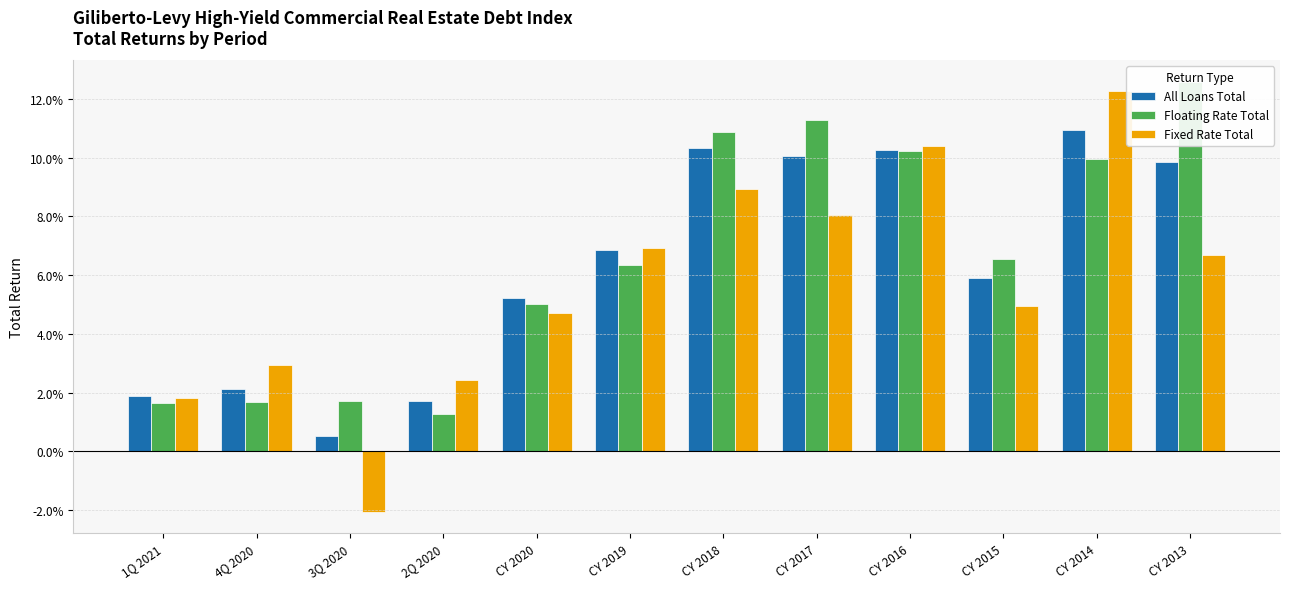

Does the chart contain any negative values?

Yes